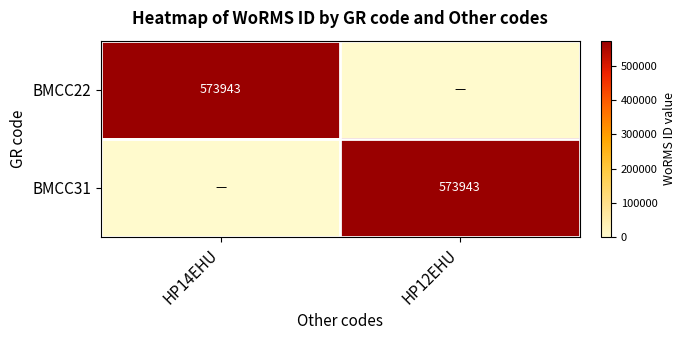

The BMCC31 series shows 323035 at HP12EHU. True or false?

False